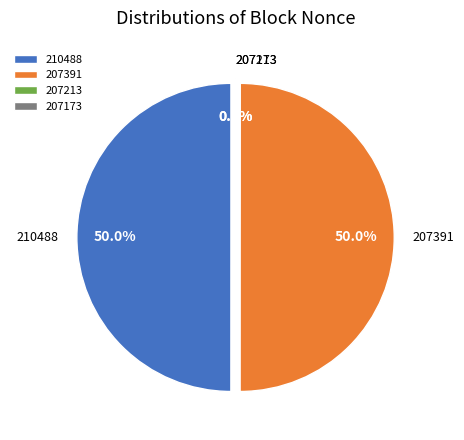

What is the smallest slice in the pie chart?

207213